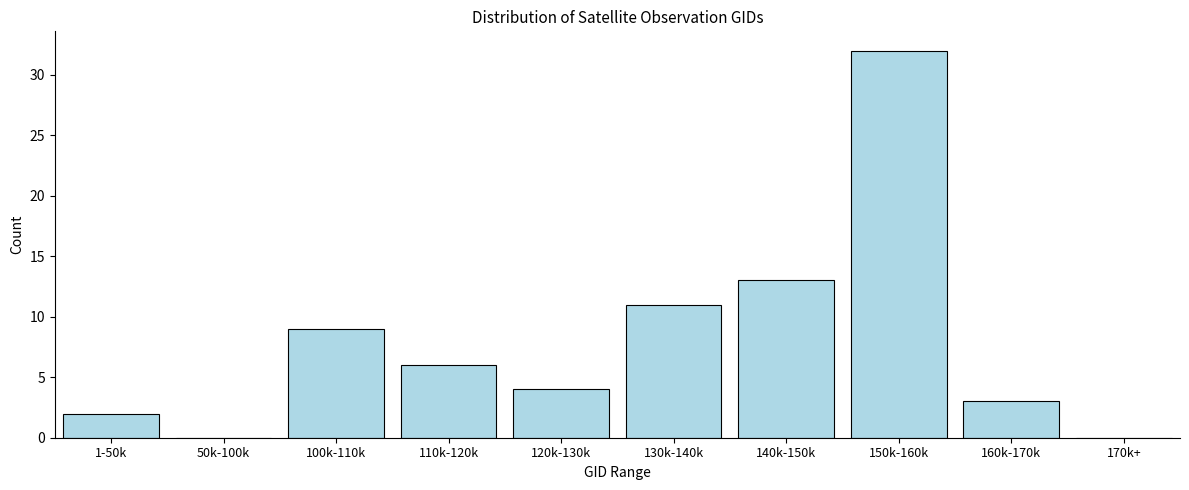

Reading right to left, what are all the values shown in this chart?

170k+=0	160k-170k=3	150k-160k=32	140k-150k=13	130k-140k=11	120k-130k=4	110k-120k=6	100k-110k=9	50k-100k=0	1-50k=2